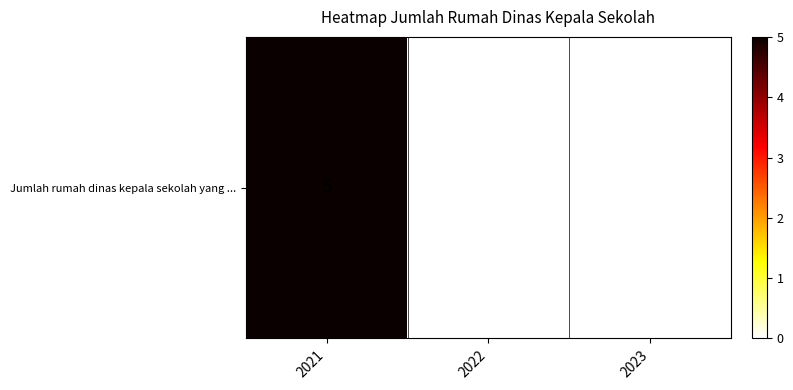

How many series are shown in this chart?

1